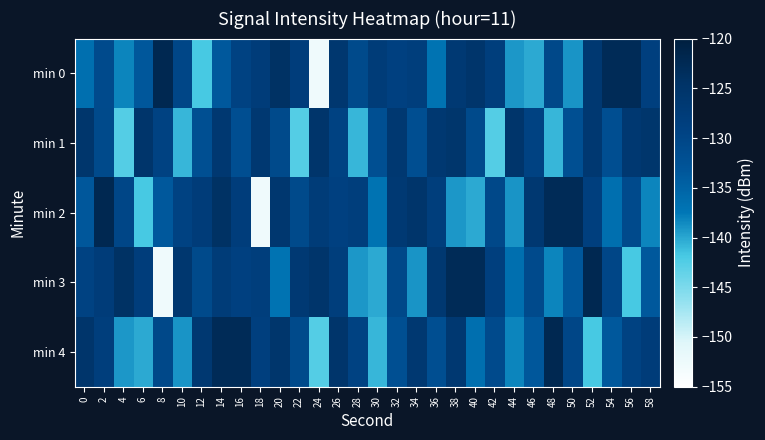

Which series has the largest total across all categories?

min 1